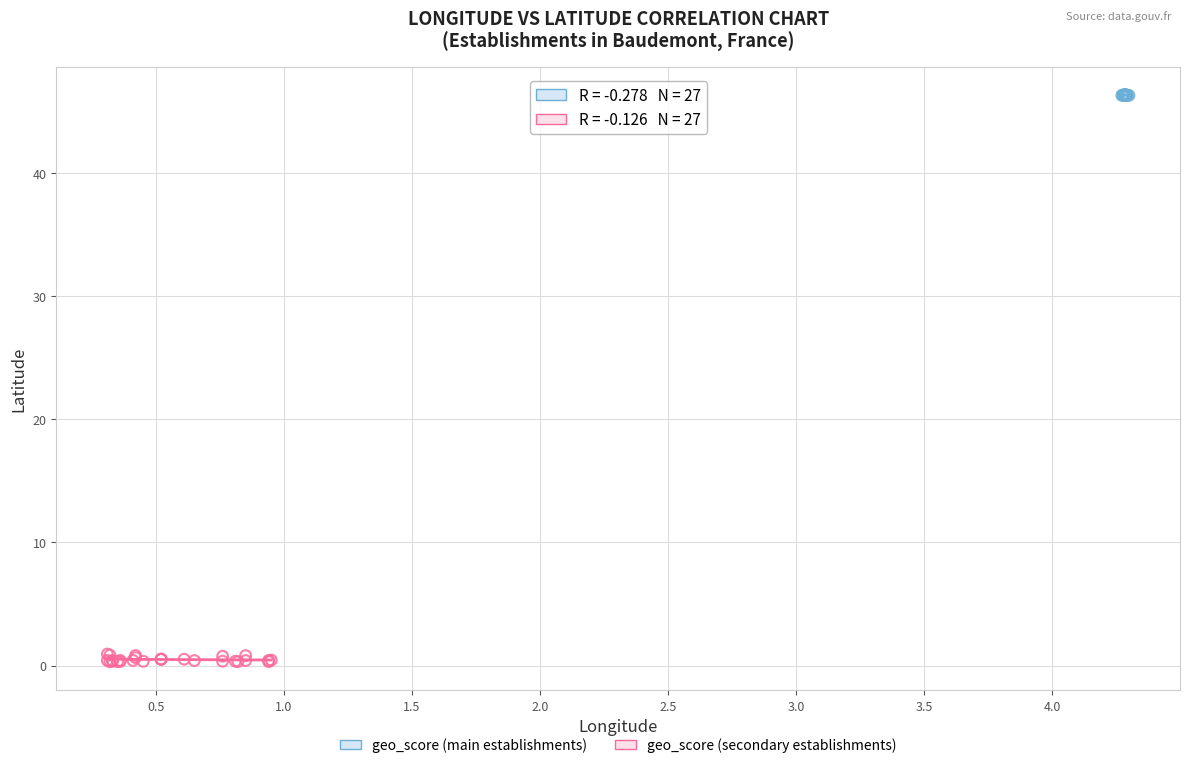

What are all the series names shown in the legend?

geo_score (main establishments), geo_score (secondary establishments)